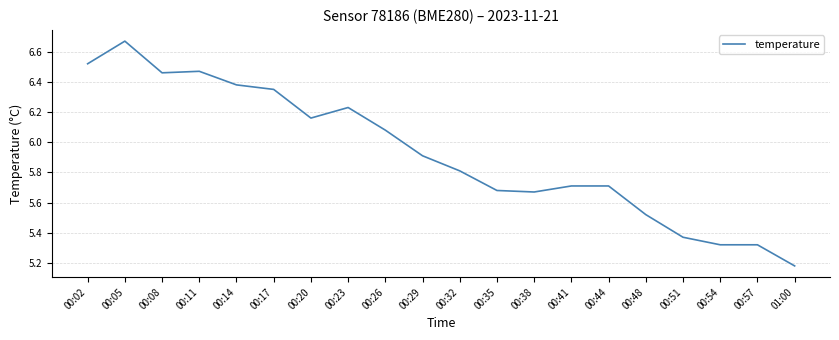

What position from the left is 00:51?

17